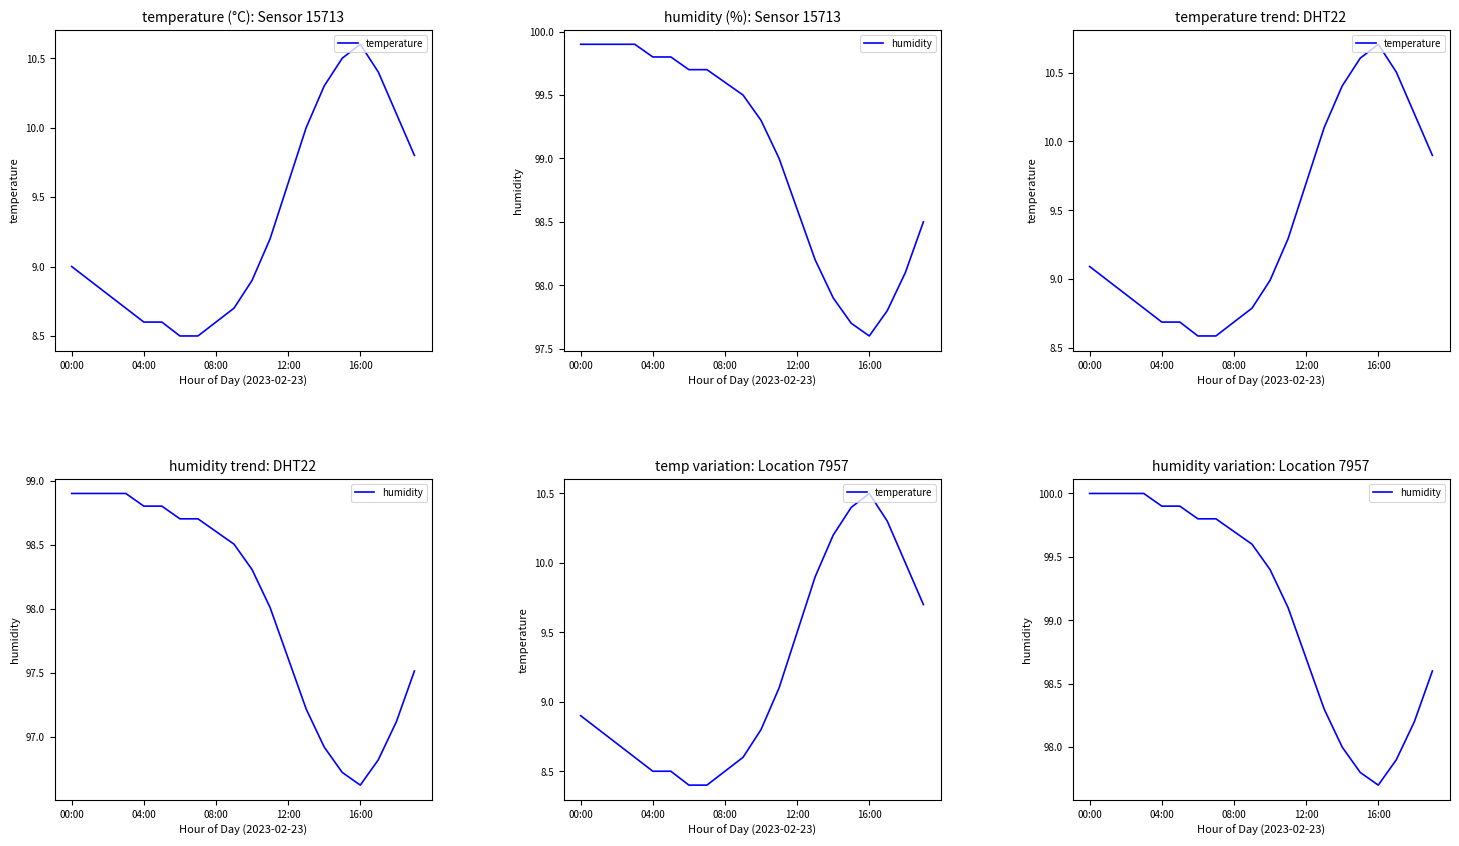

Which series has the largest total across all categories?

humidity